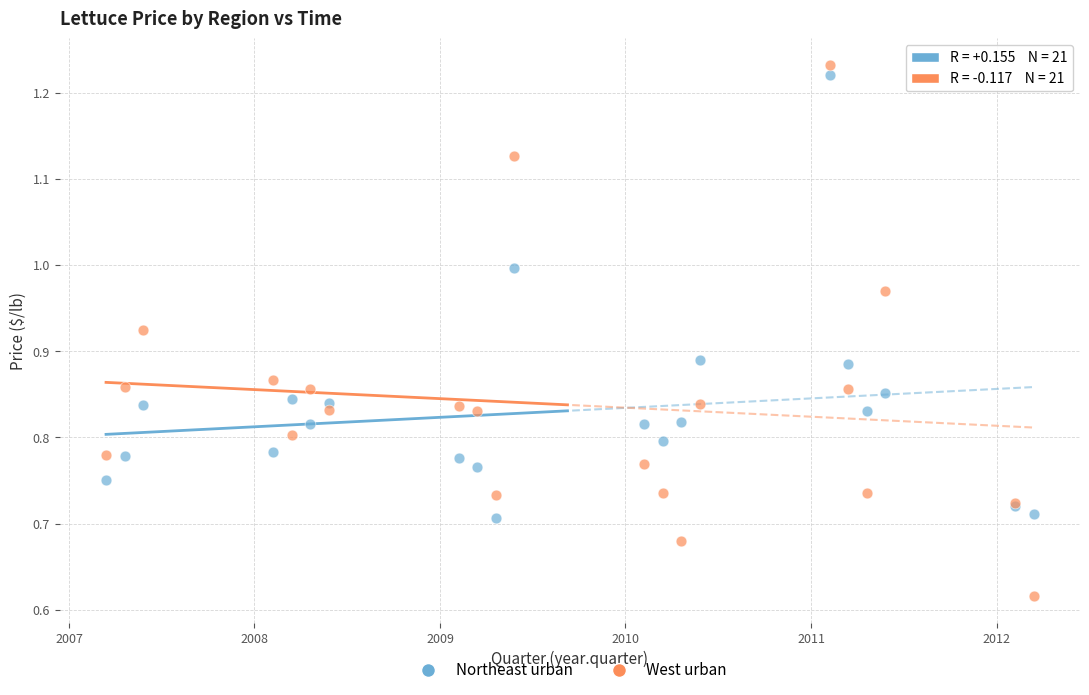

What are all the series names shown in the legend?

Northeast urban, West urban